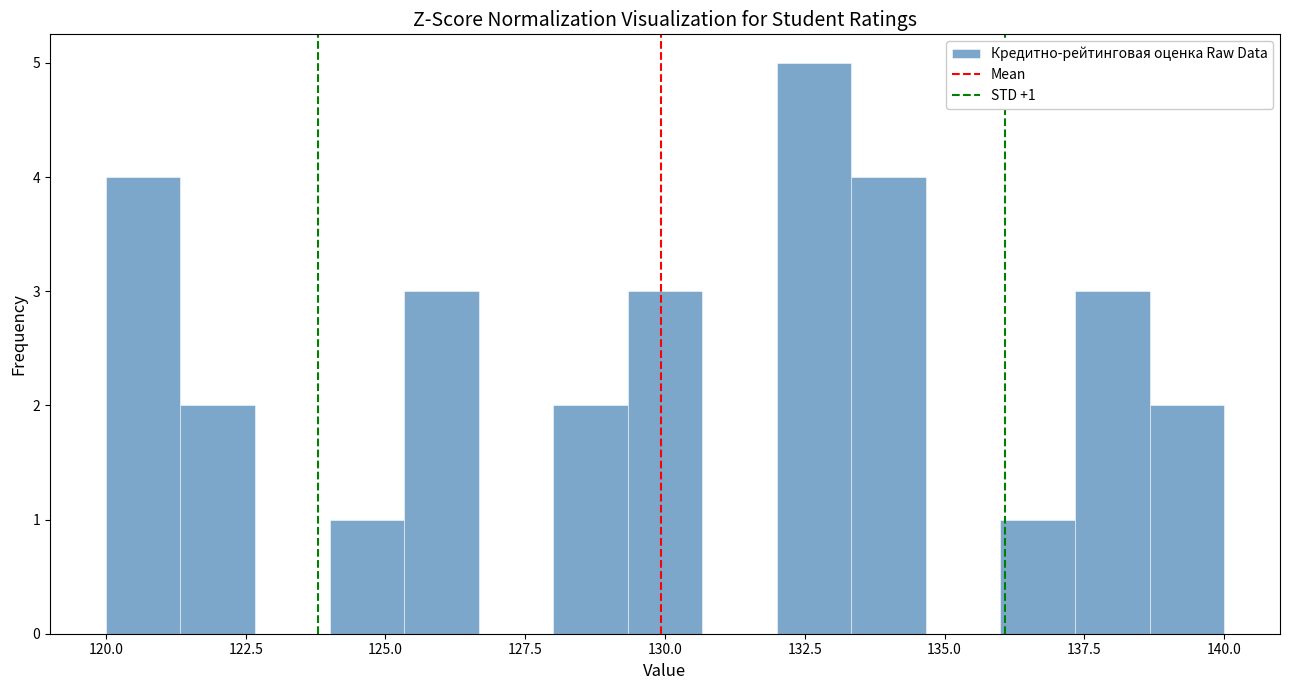

Read against the x-axis, roughly where is the centre of the tallest bar?

132.5